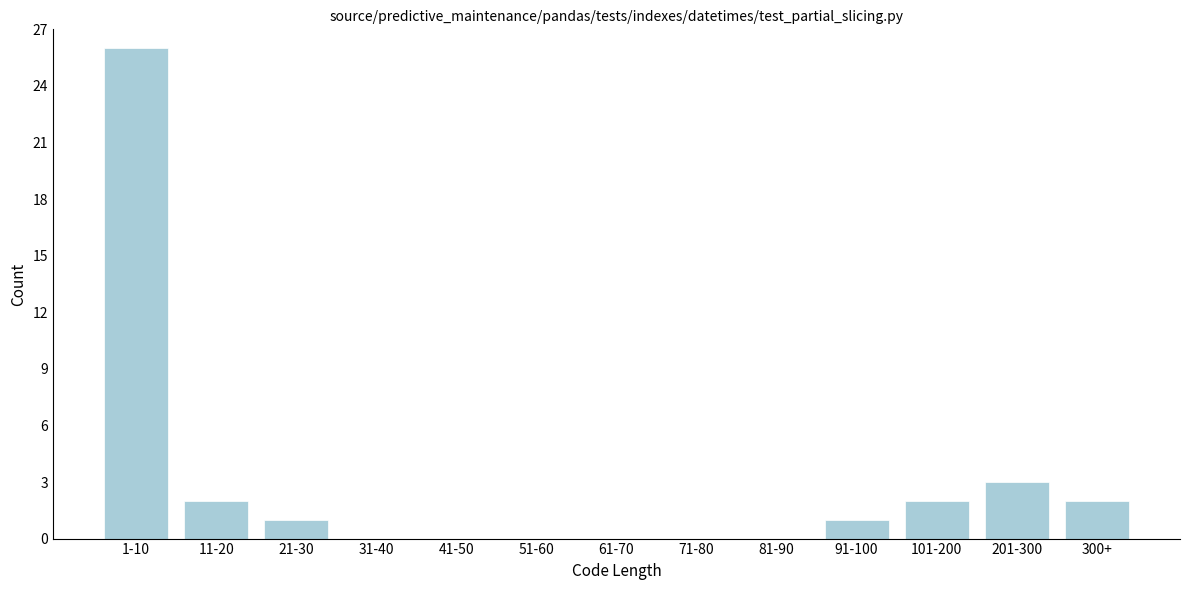

Reading left to right, what are all the values shown in this chart?

1-10=26	11-20=2	21-30=1	31-40=0	41-50=0	51-60=0	61-70=0	71-80=0	81-90=0	91-100=1	101-200=2	201-300=3	300+=2